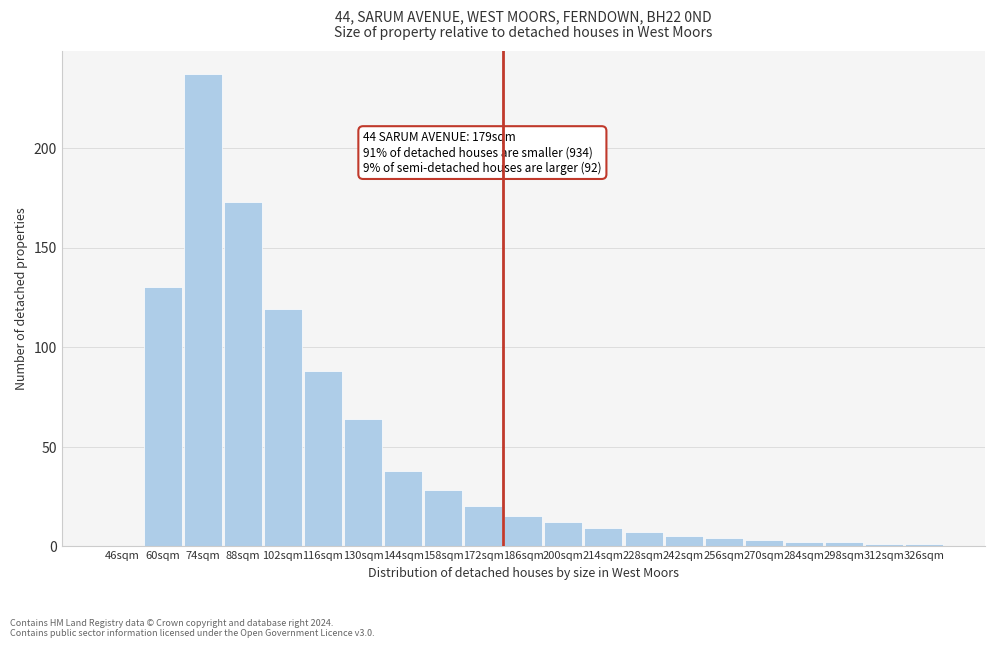

Reading right to left, transcribe all the data shown in this chart.

326sqm=1	312sqm=1	298sqm=2	284sqm=2	270sqm=3	256sqm=4	242sqm=5	228sqm=7	214sqm=9	200sqm=12	186sqm=15	172sqm=20	158sqm=28	144sqm=38	130sqm=64	116sqm=88	102sqm=119	88sqm=173	74sqm=237	60sqm=130	46sqm=0